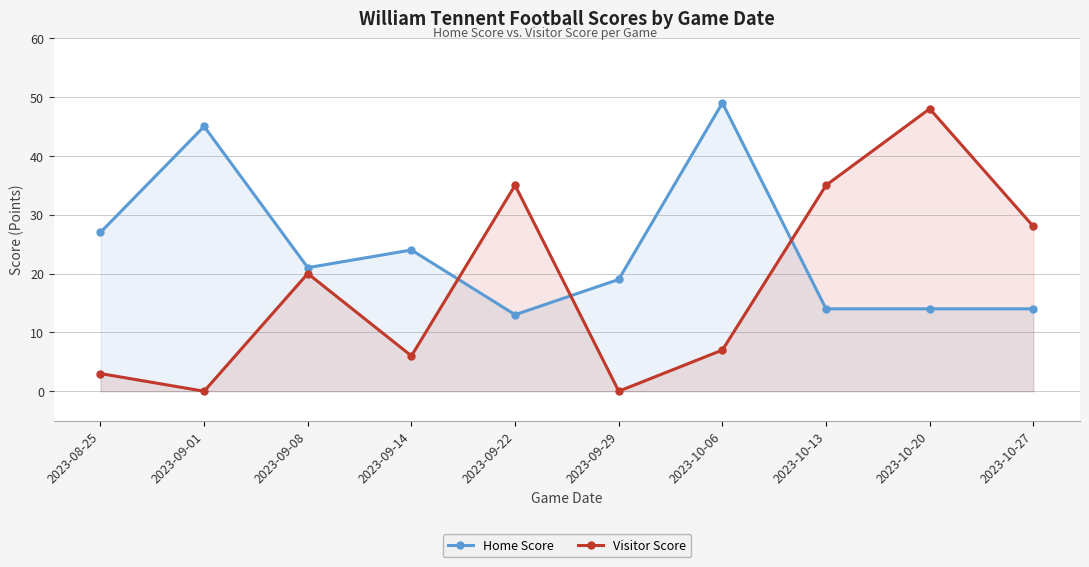

Where is the first local minimum for Visitor Score?

2023-09-01